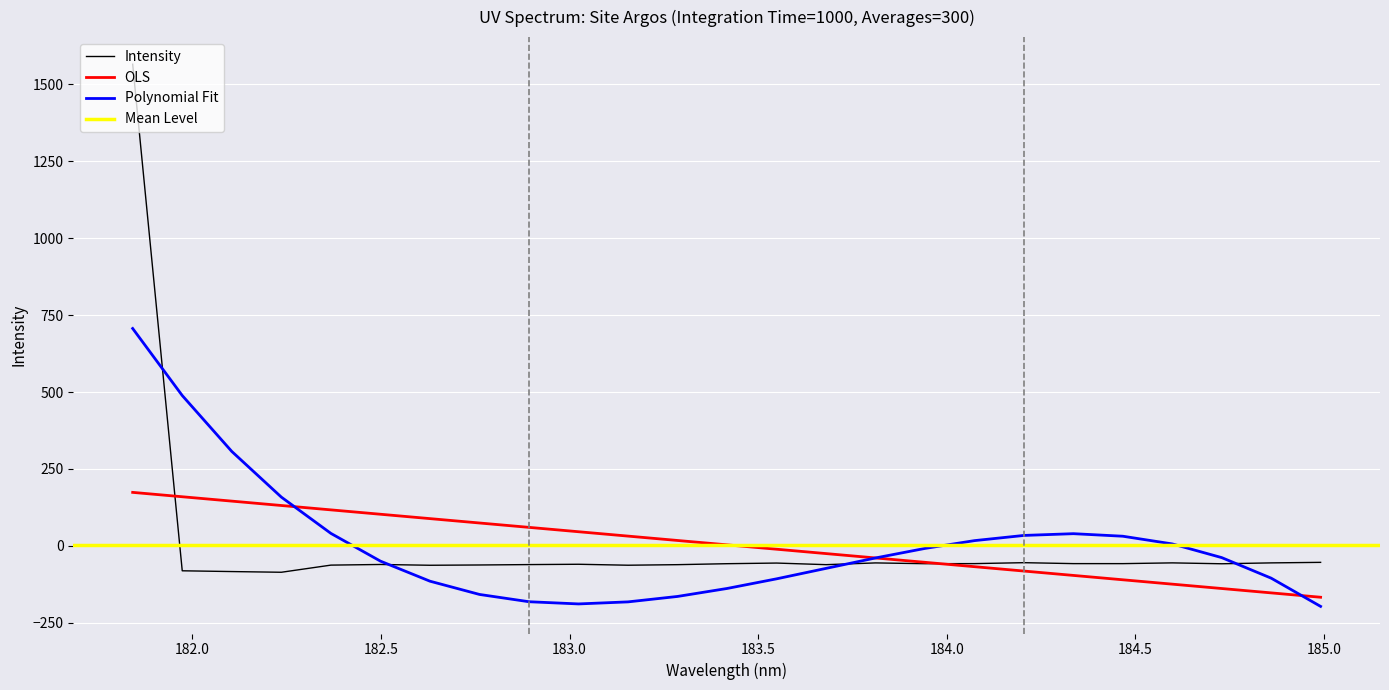

How many values are above zero?

1